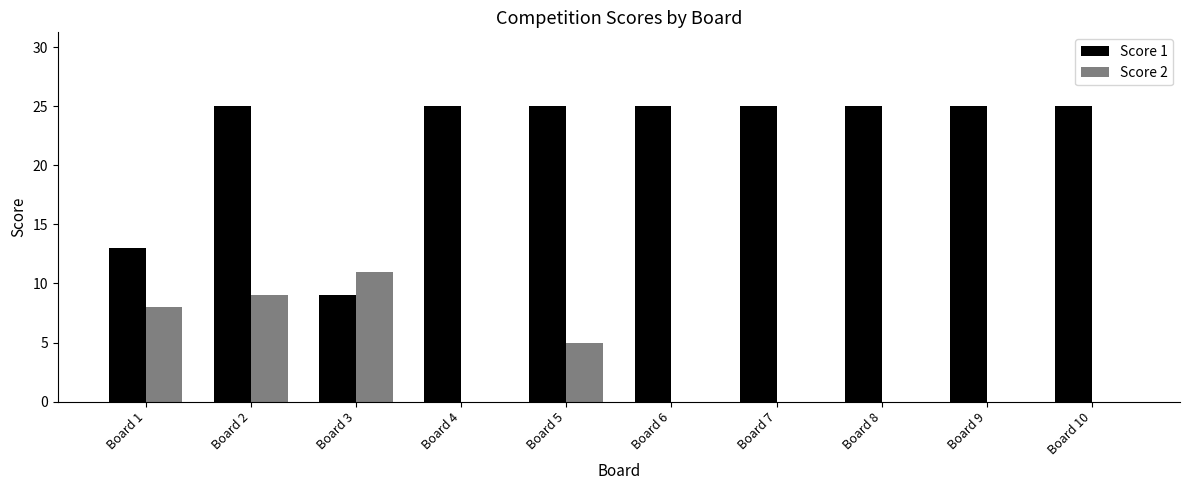

What is the sum of all Score 1 values?

222